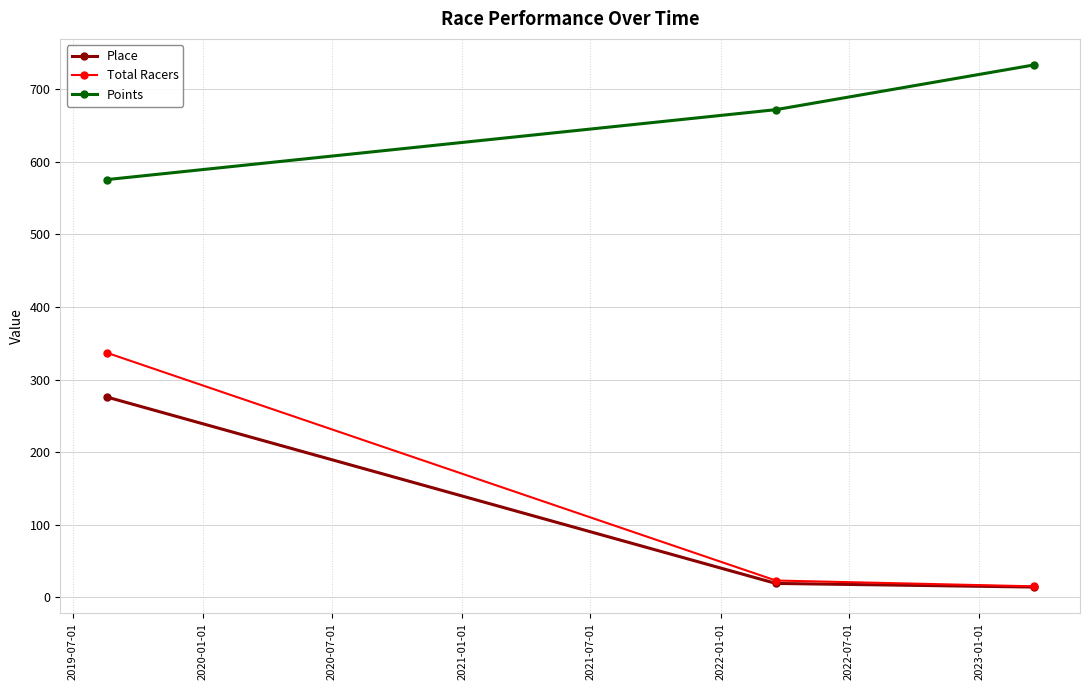

What is the difference between the maximum and second lowest values in the Points series?

61.6